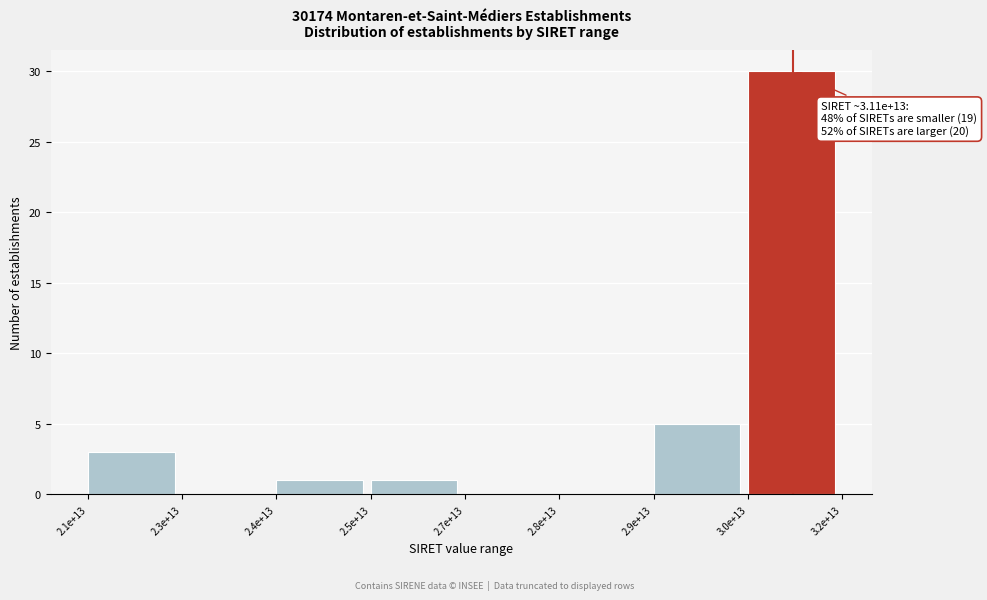

Reading right to left, extract all data points from this chart.

3.0e+13=30	2.9e+13=5	2.8e+13=0	2.7e+13=0	2.5e+13=1	2.4e+13=1	2.3e+13=0	2.1e+13=3